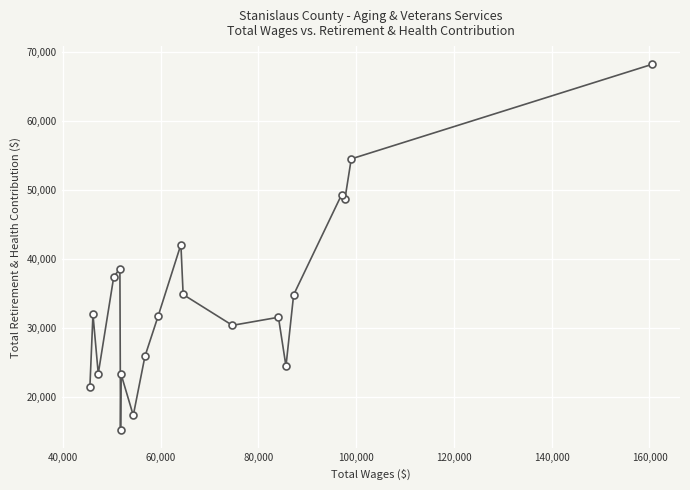

What is the sum of all values?

685082